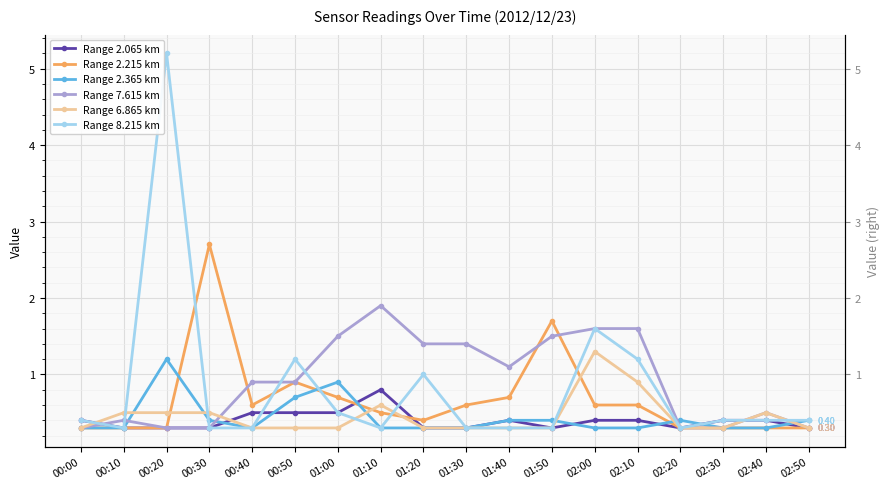

What are all the series names shown in the legend?

Range 2.065 km, Range 2.215 km, Range 2.365 km, Range 7.615 km, Range 6.865 km, Range 8.215 km